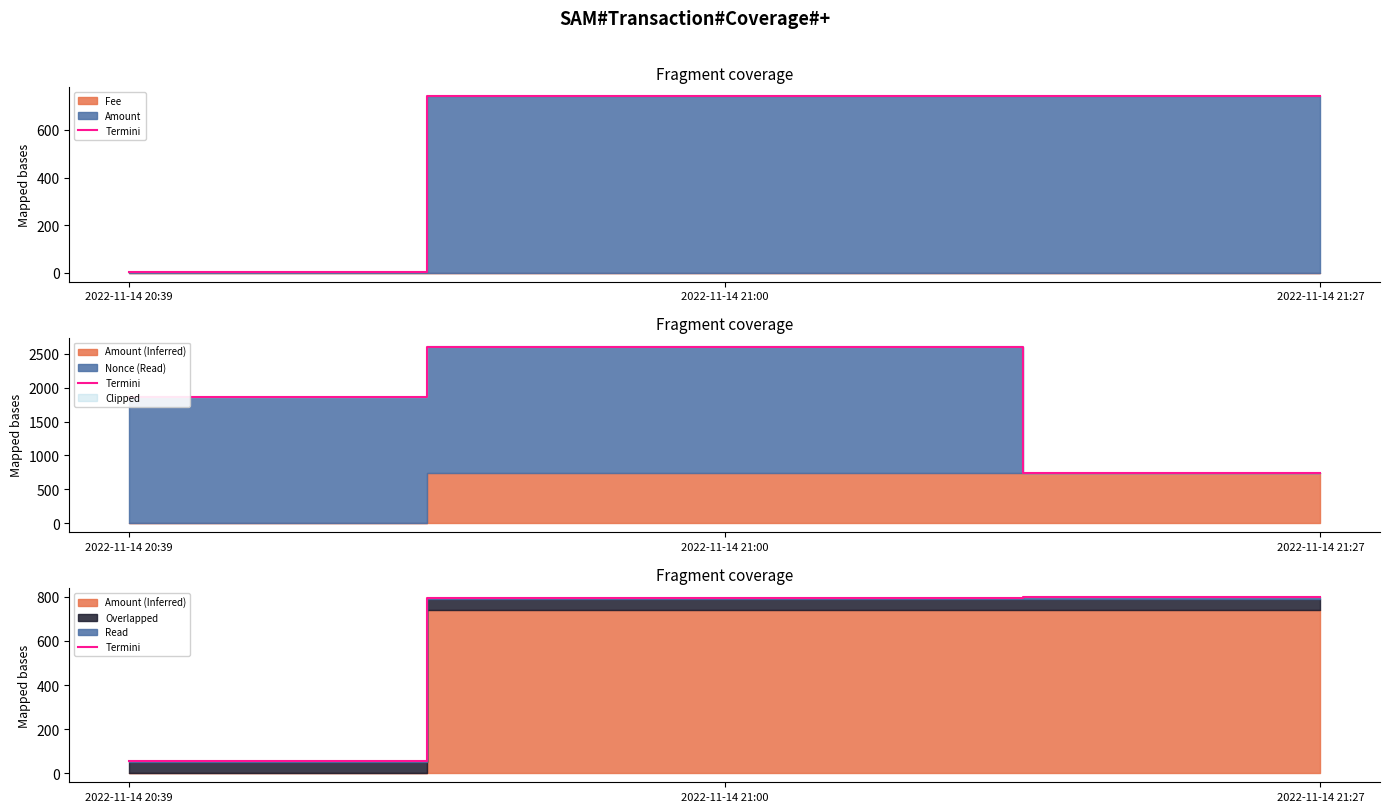

Reading left to right, what are all the values shown in this chart?

57.0	795.5	799.4